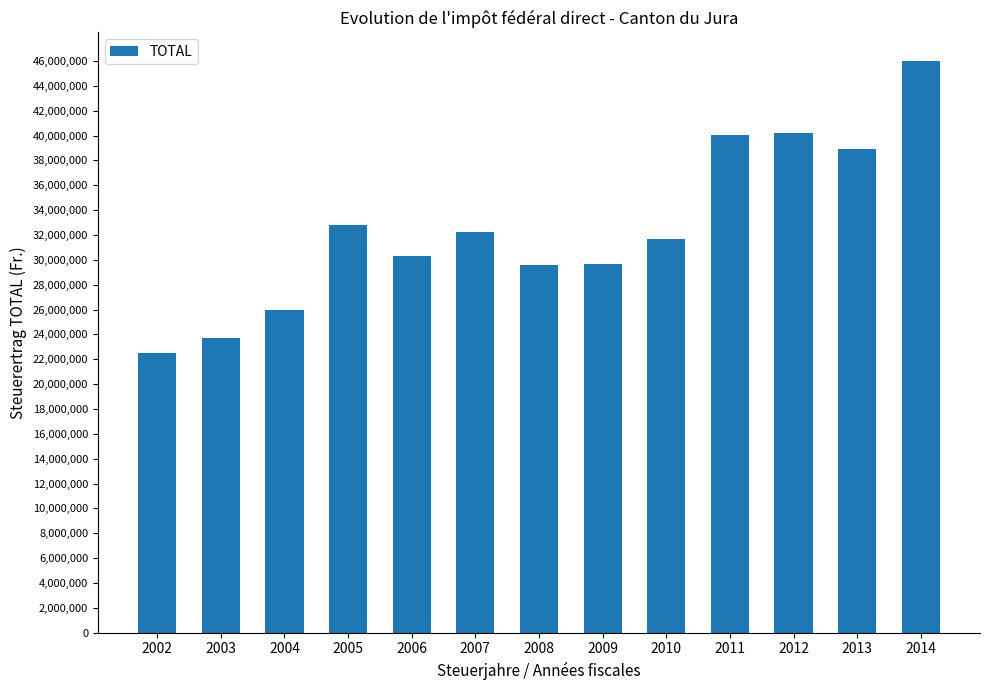

What is the value of the 7th bar from the left?

29590321